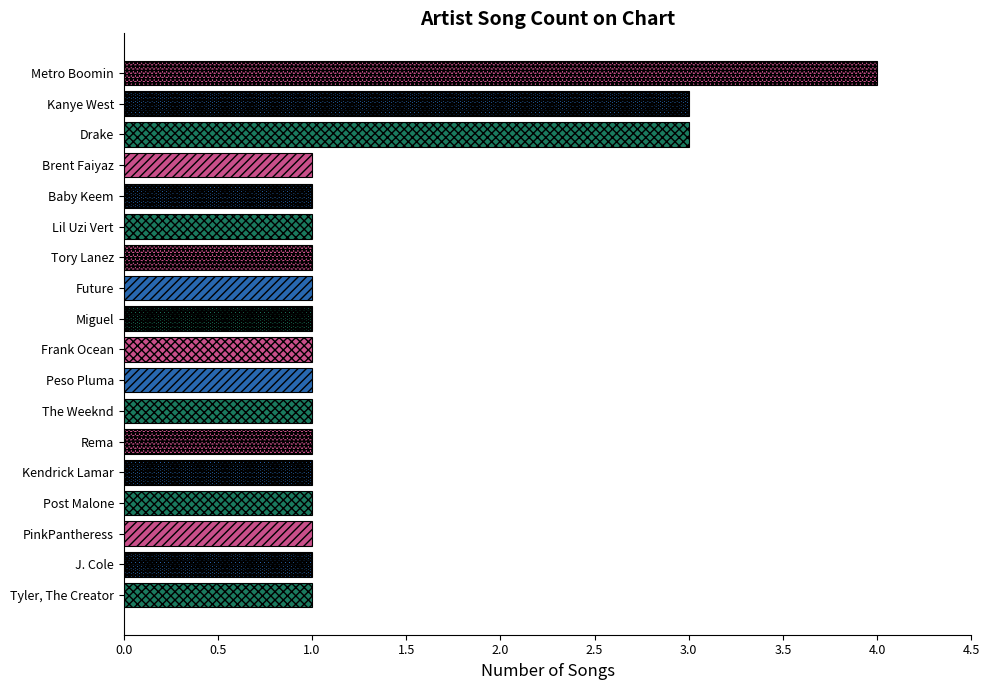

What is the change in value from The Weeknd to Kanye West?

+2